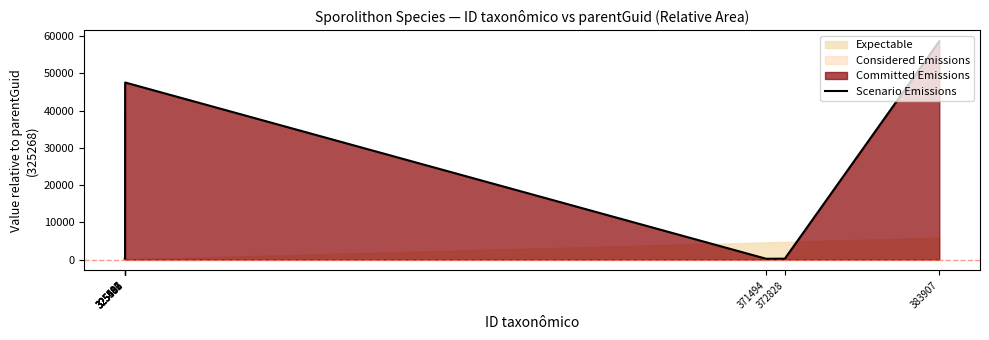

Between 325507 and 325486, which is larger?

325507